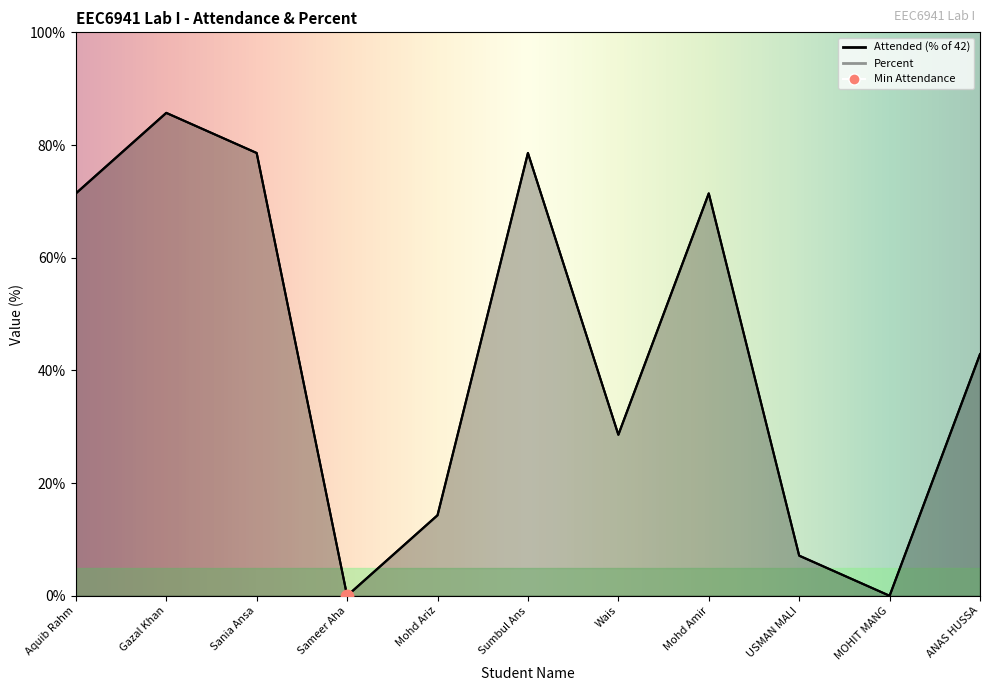

Which series has the largest total across all categories?

Percent